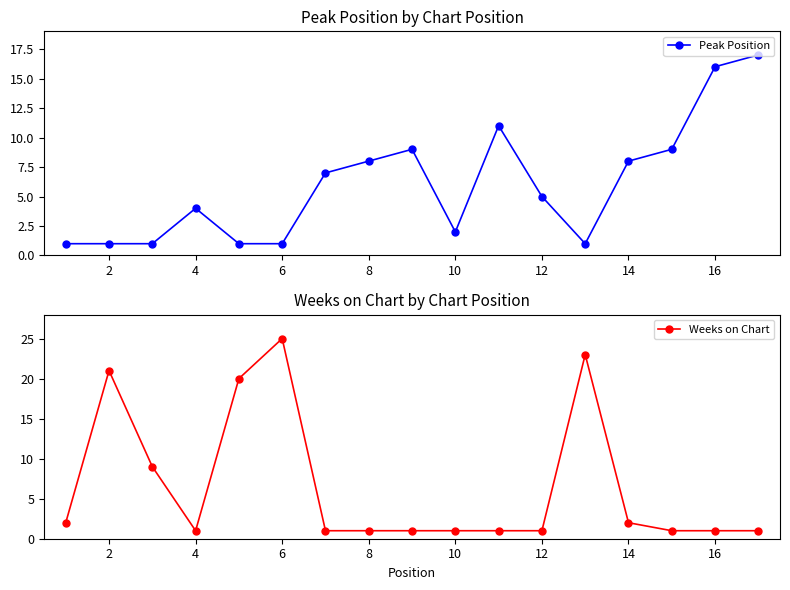

How many intersections are there between Peak Position and Weeks on Chart?

5